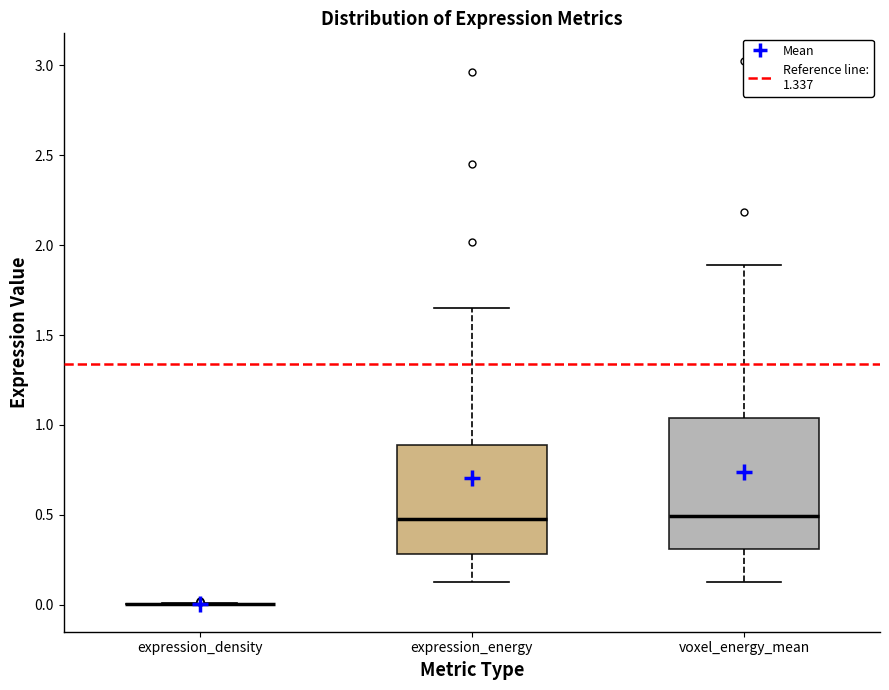

Reading left to right, transcribe this box plot: for each box, give where its median line is, the range the box spans, and where its two whiskers end, as read against the y-axis. The values are not printed on the chart, so give them approximately, as read against the axis.

expression_density: box collapsed to a line at 0.00, whiskers 0.00 to 0.00
expression_energy: median 0.50, box 0.30 to 0.90, whiskers 0.10 to 1.65
voxel_energy_mean: median 0.50, box 0.30 to 1.05, whiskers 0.15 to 1.90